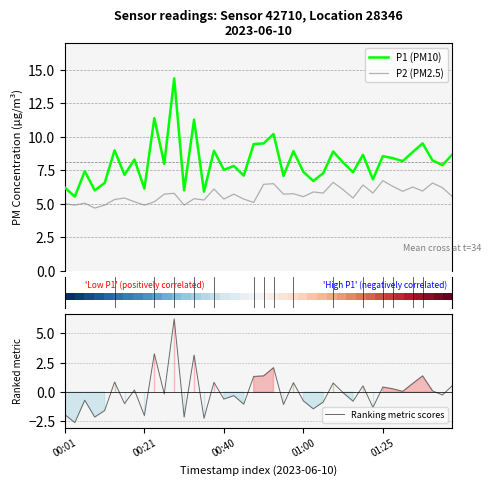

What is the sum of all P1 (PM10) values?

325.1